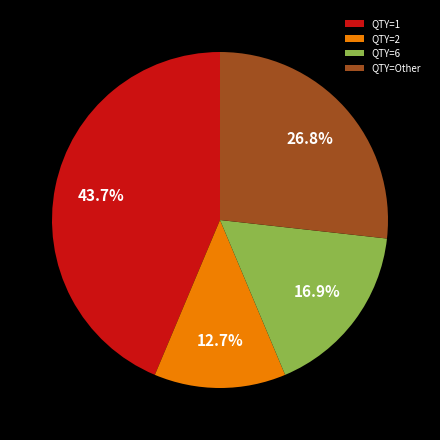

Is the sum of QTY=2 and QTY=1 greater than half?

Yes